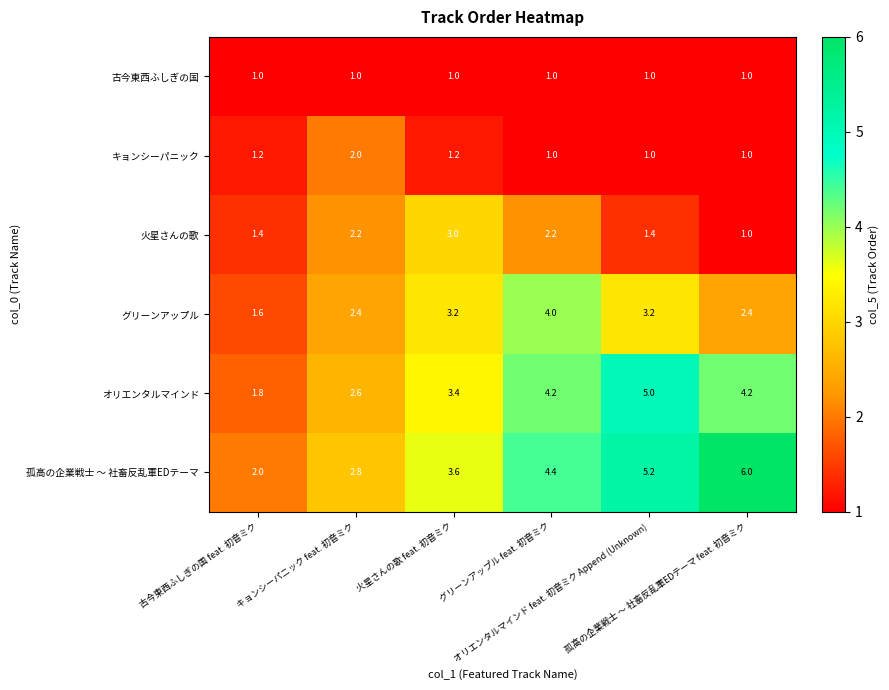

At how many categories does at least one series exceed 4?

3